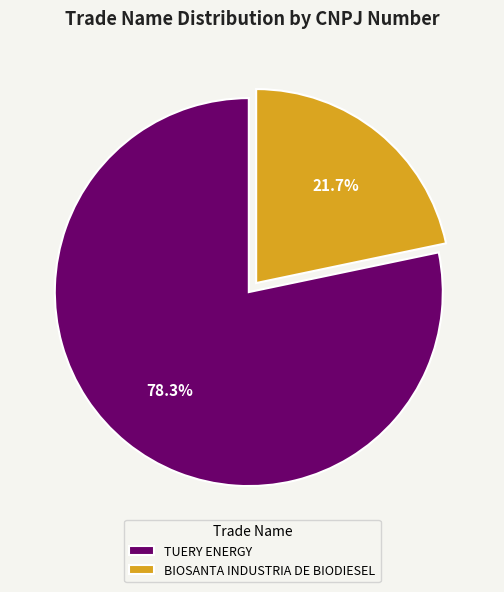

True or false: TUERY ENERGY accounts for 78% of the total.

True